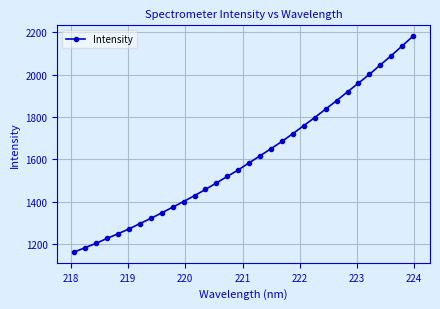

What is the sum of all values?

51355.5